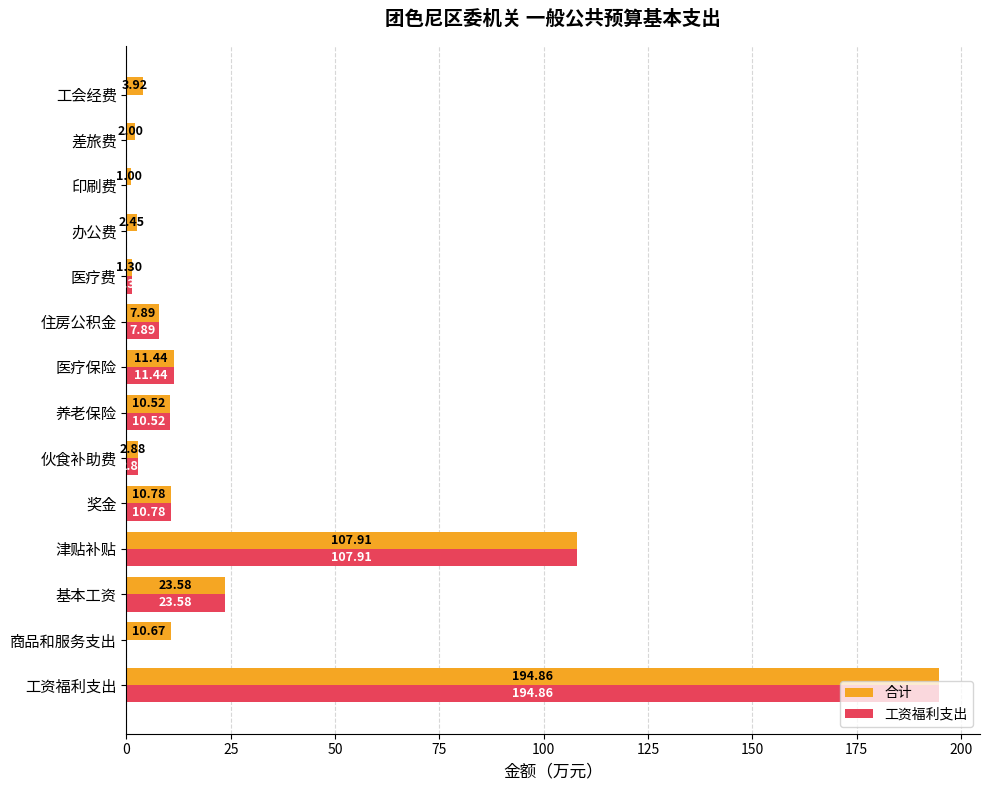

Which label corresponds to the largest value in the chart?

工资福利支出